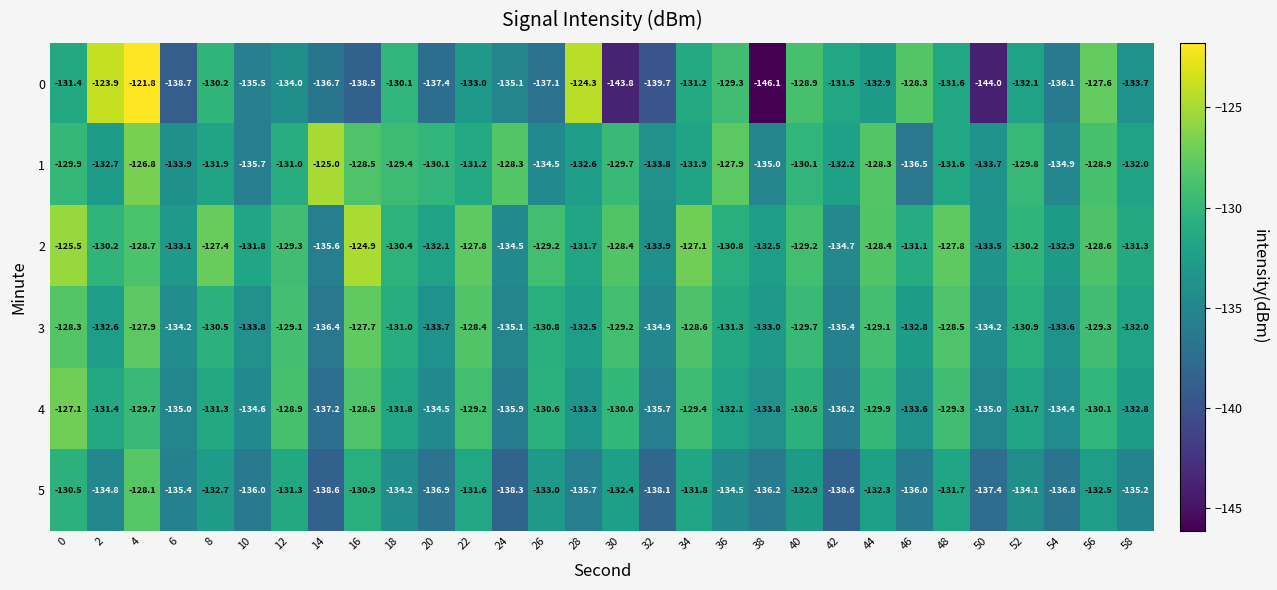

What is the spread (max minus min) of values at 16?

13.6